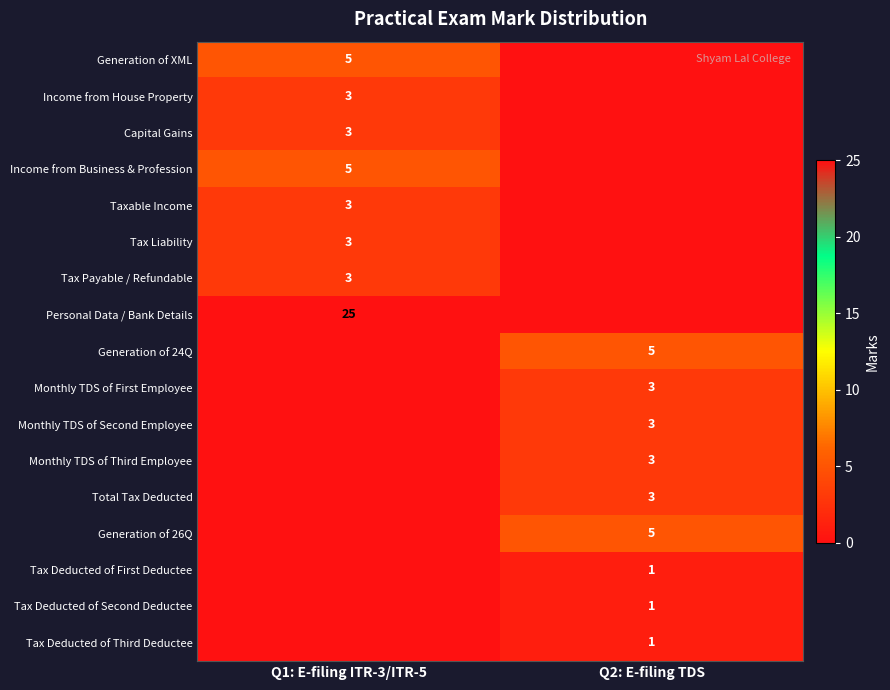

At which category does the chart reach its minimum across all series?

Q2: E-filing TDS